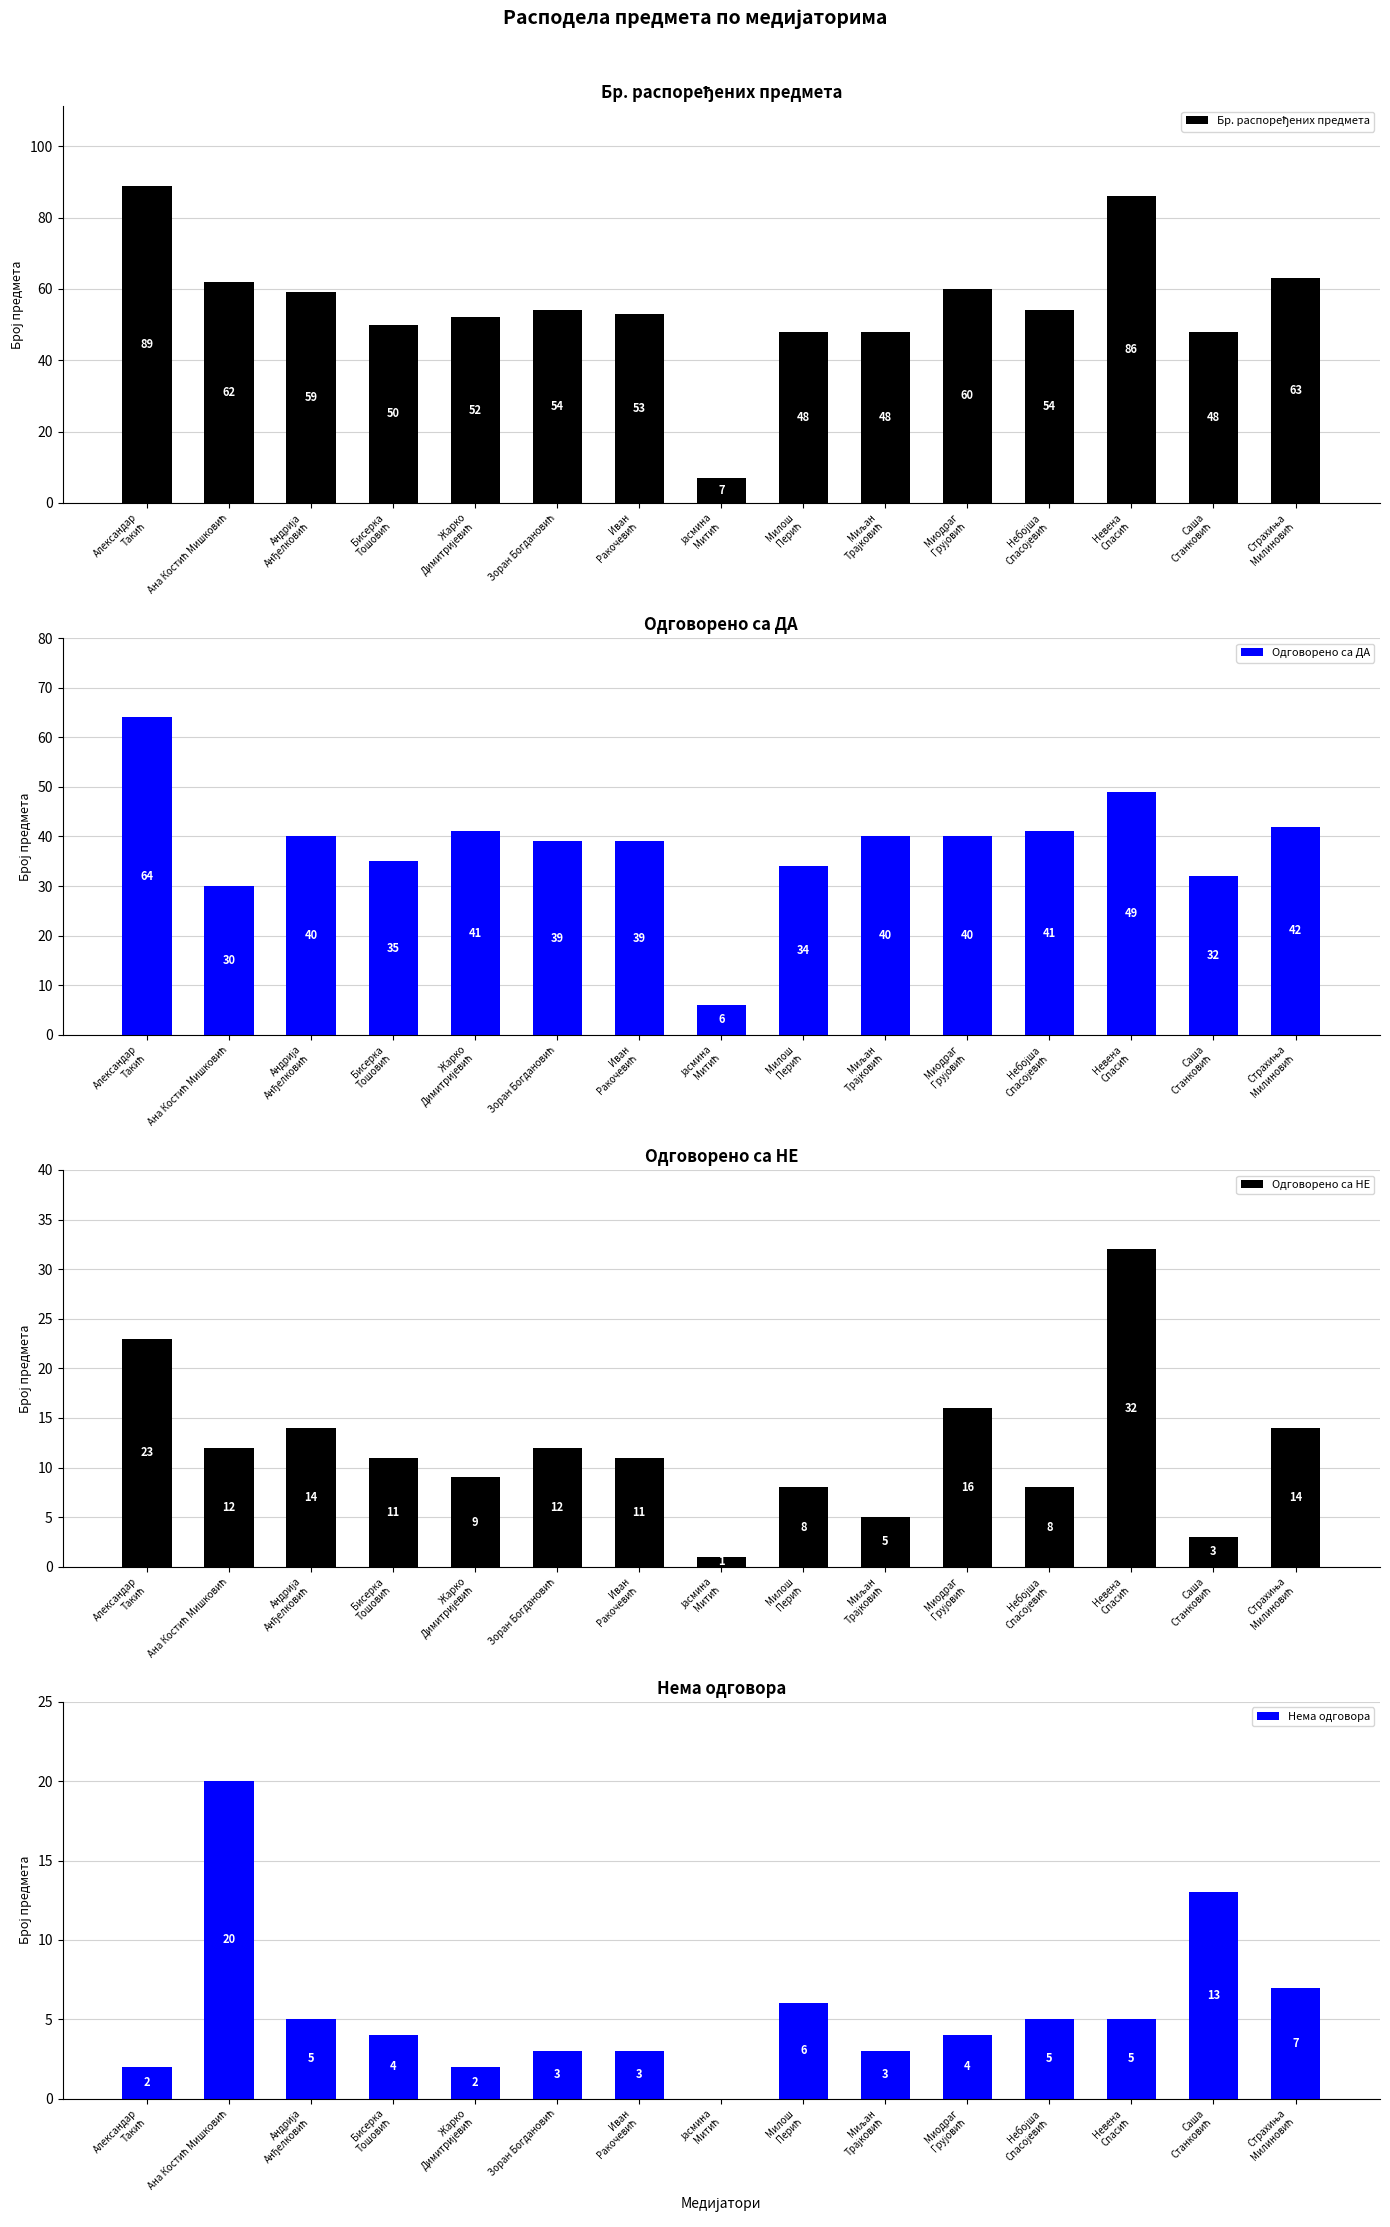

Between Ана Костић Мишковић and Невена
Спасић, which series saw the biggest shift?

Бр. распоређених предмета